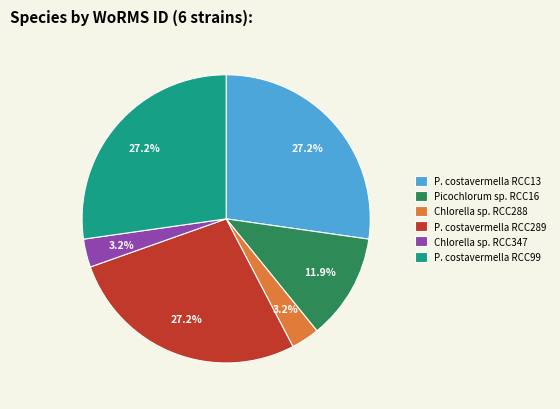

What is the ratio of the value at P. costavermella RCC289 to the value at P. costavermella RCC99?

1.0